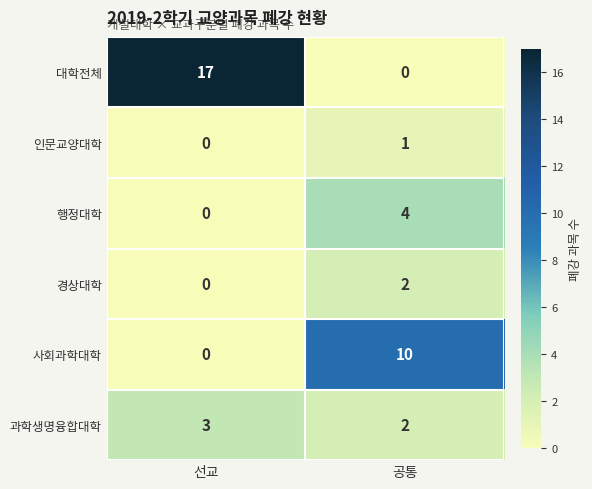

Rank the series by their maximum value, from highest to lowest.

대학전체, 사회과학대학, 행정대학, 과학생명융합대학, 경상대학, 인문교양대학